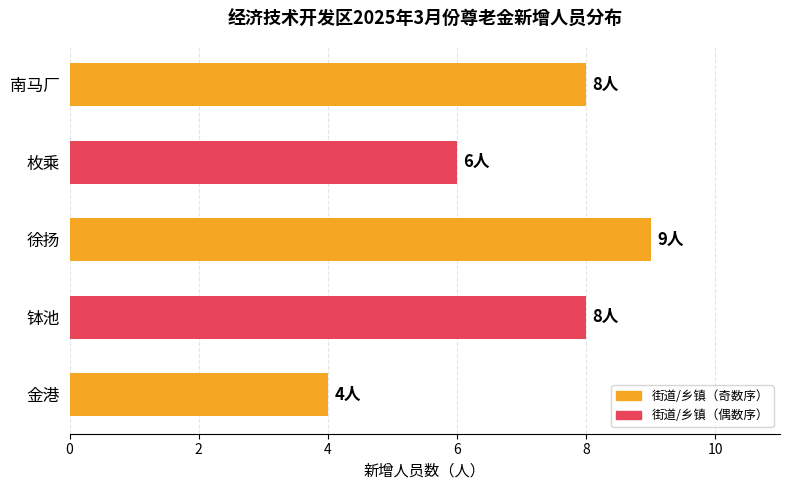

What is the difference between the second highest and second lowest values?

2